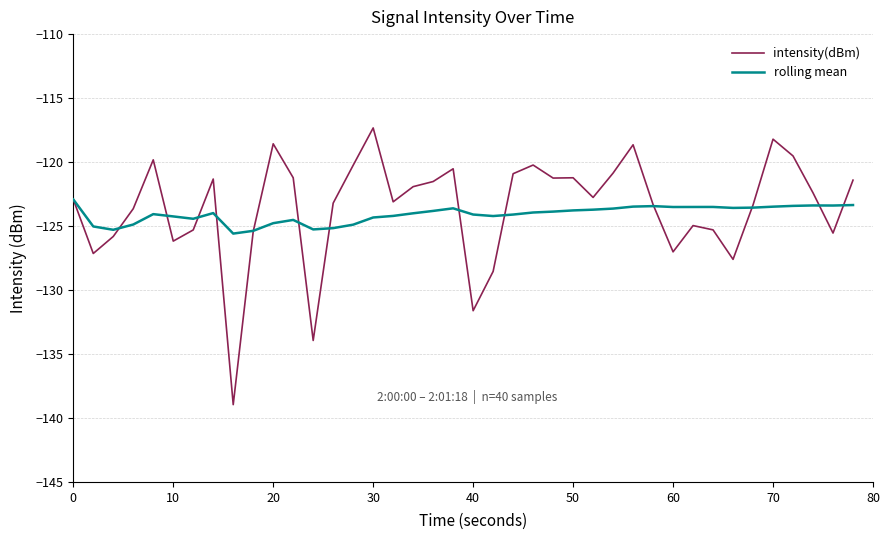

What is the sum of all rolling mean values?

-4963.4